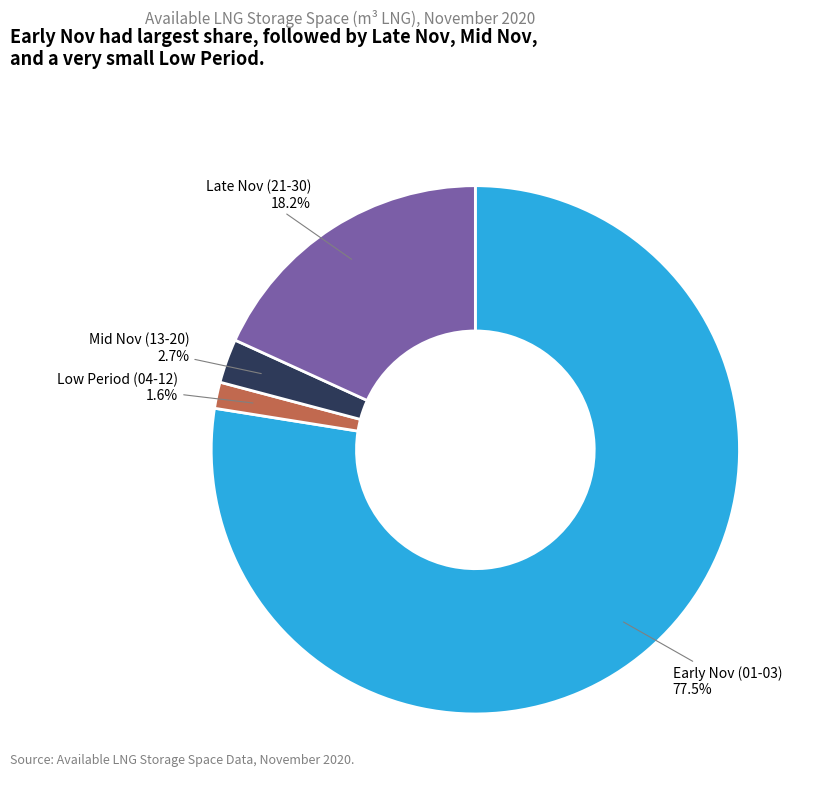

Is there any slice that represents more than half of the pie?

Yes